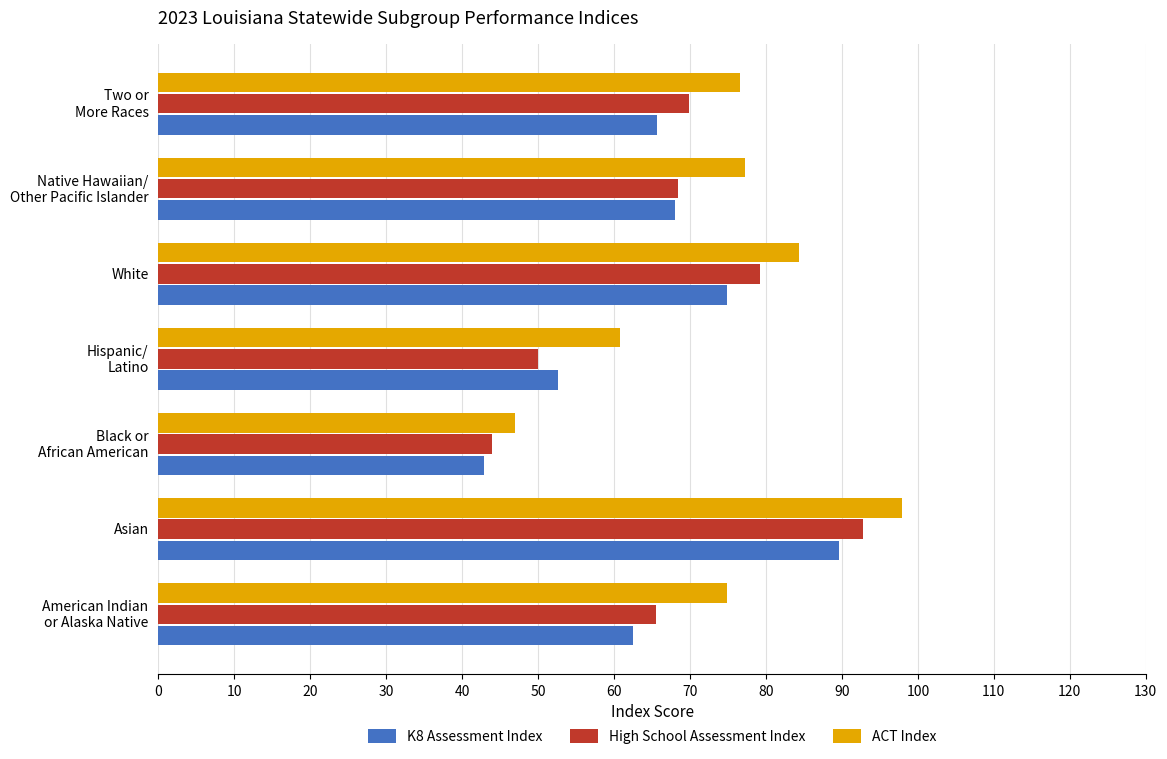

List the series in order of their peak value, lowest first.

K8 Assessment Index, High School Assessment Index, ACT Index